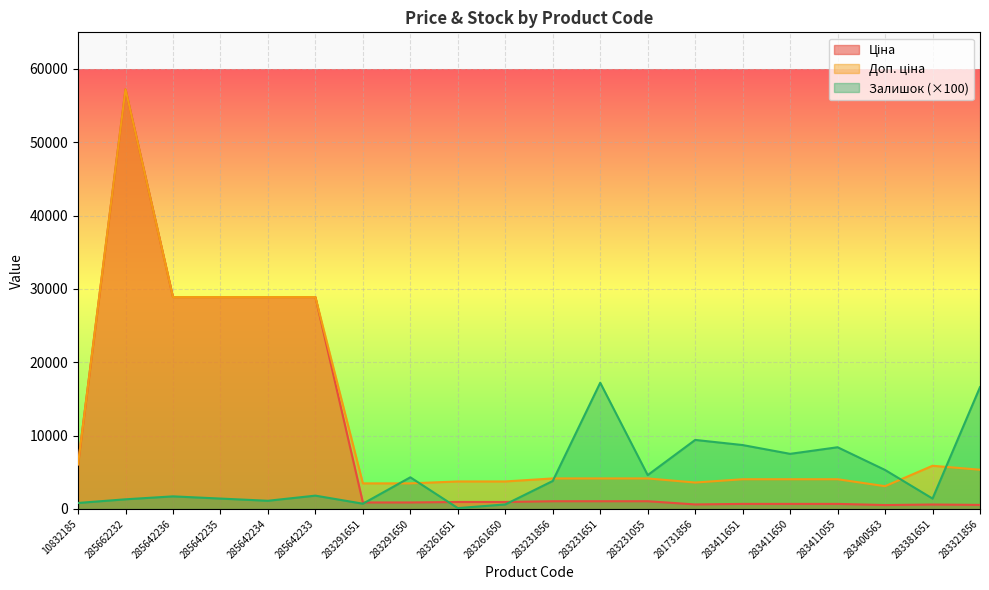

Rank the series at 283291650 from highest to lowest value.

Залишок, Доп. ціна, Ціна